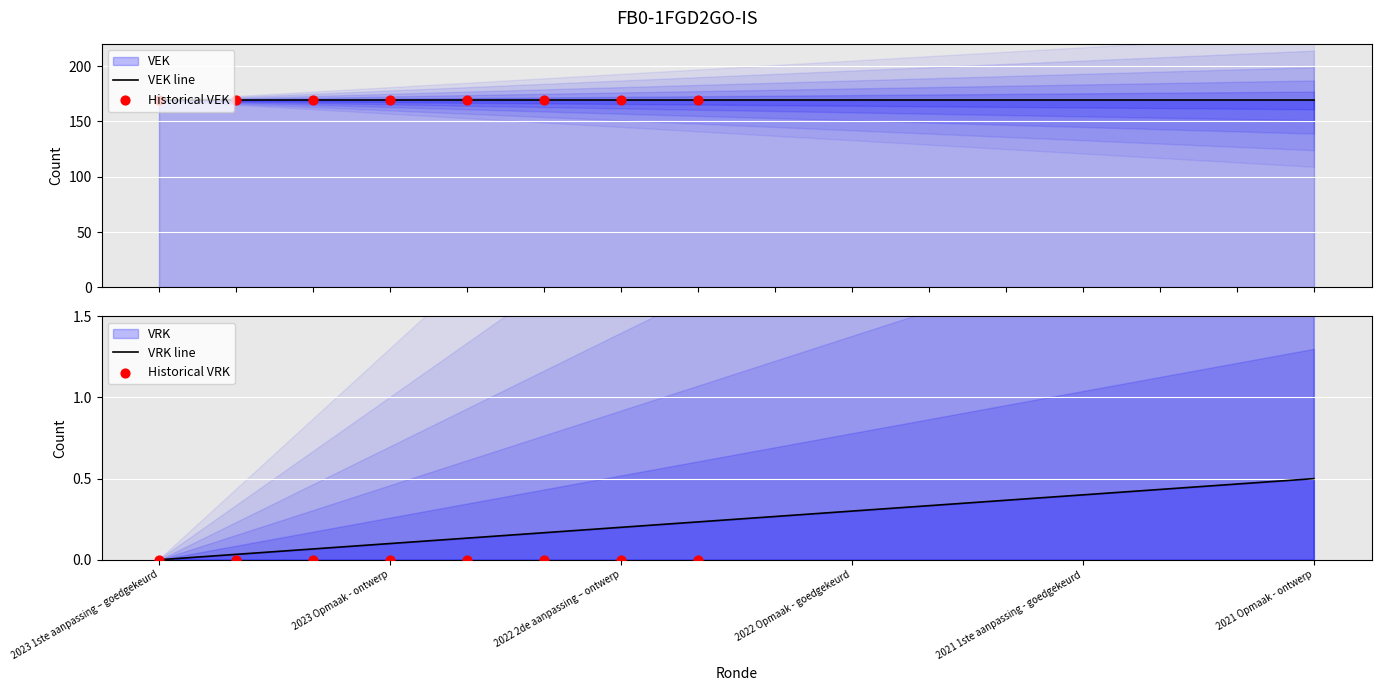

At how many categories does at least one series exceed 18?

16